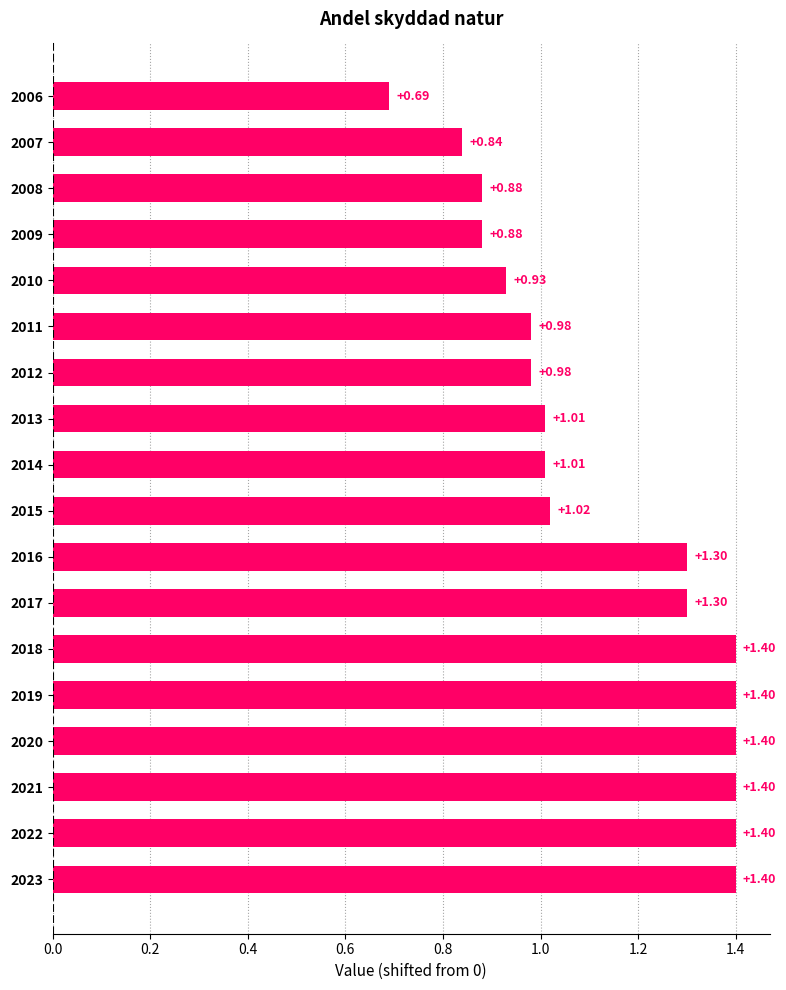

What is the difference between the values at 2006 and 2011?

0.3